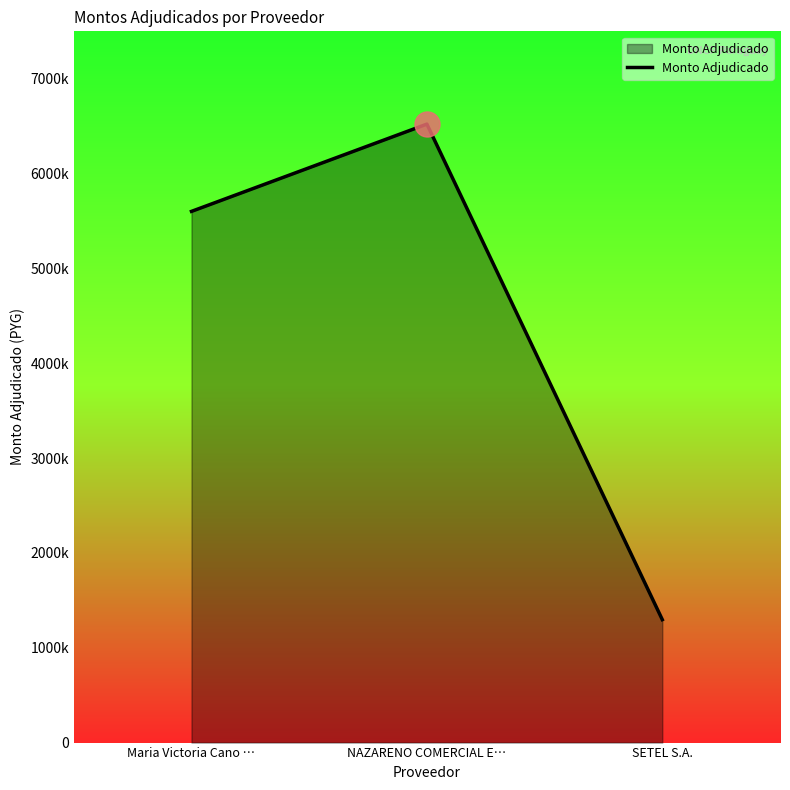

Is it true that the value at Maria Victoria Cano … is 5600000?

True